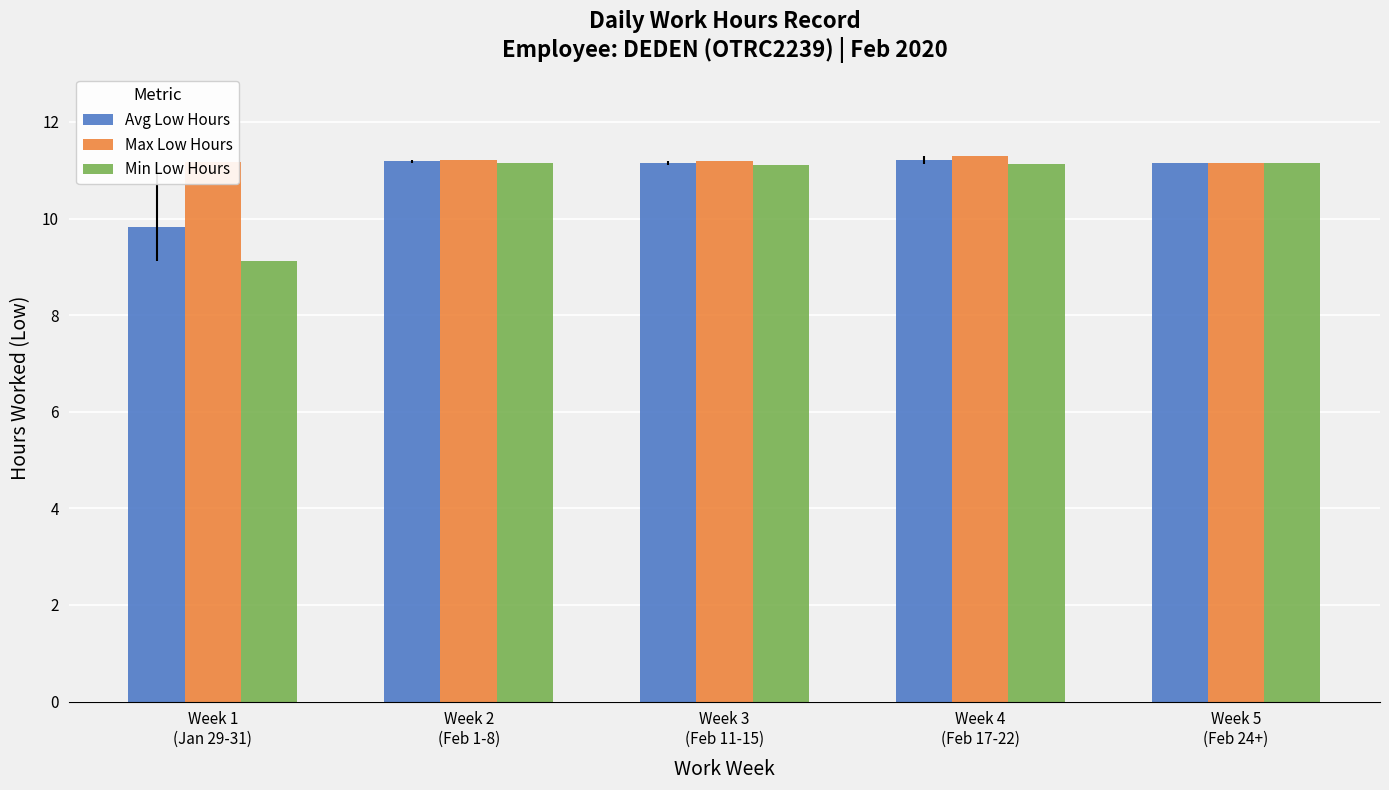

How many data points does each series have?

5